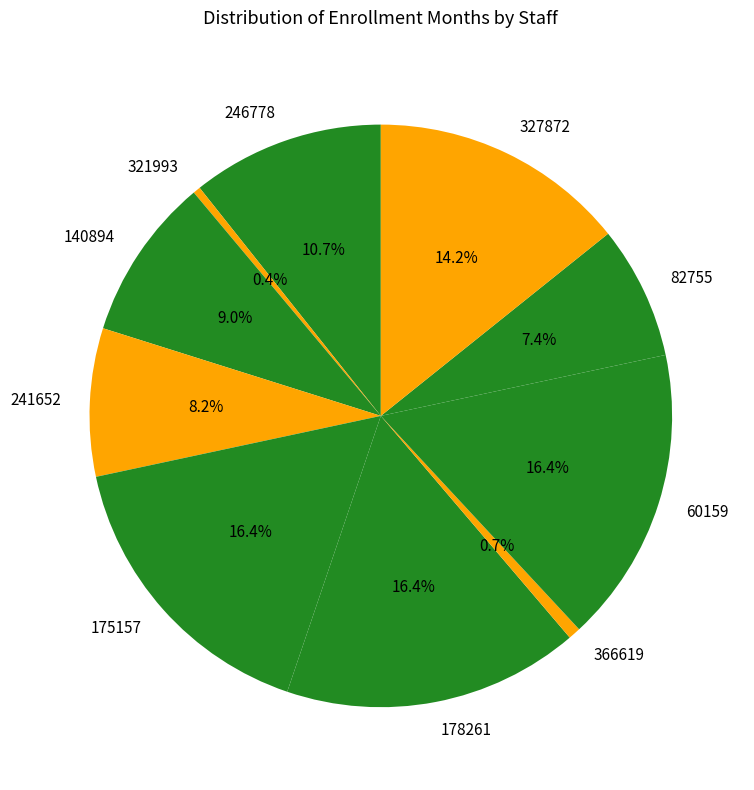

Between 321993 and 140894, which is larger?

140894